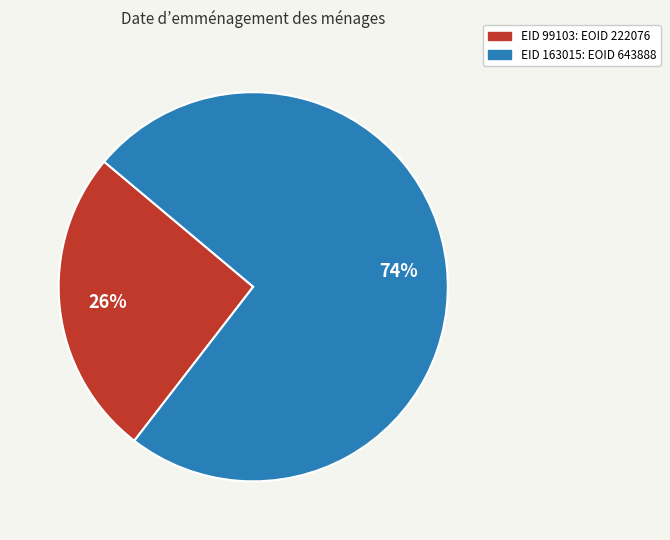

Is there any slice that represents more than half of the pie?

Yes